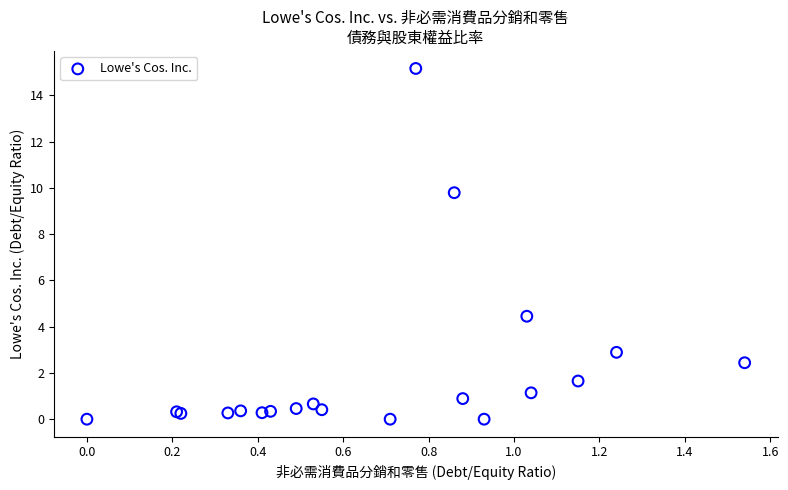

What Y value in the scatter plot is closest to 7?

4.5